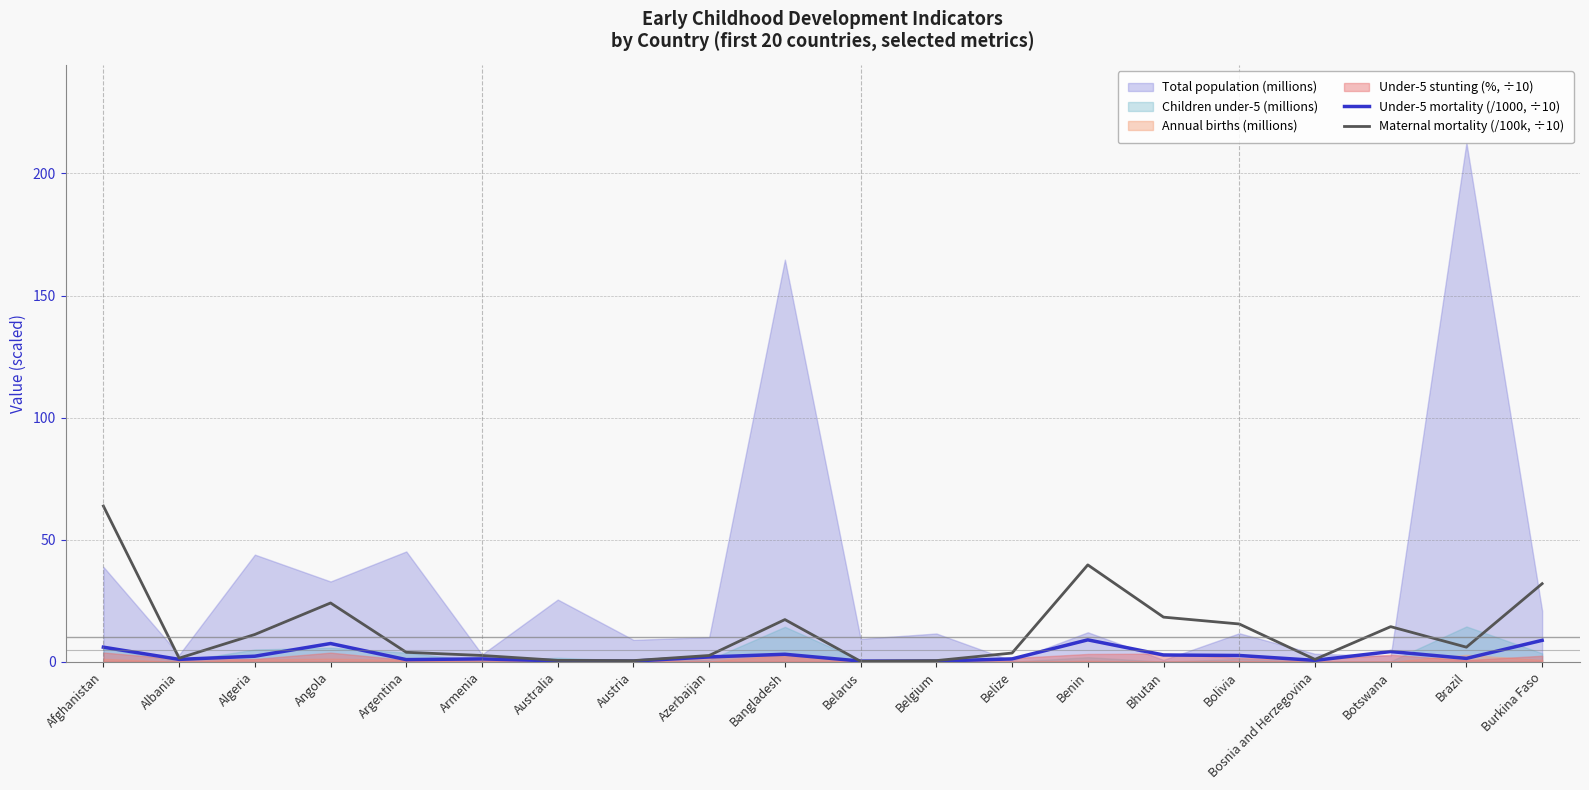

Is the value of Under-5 mortality (/1000, ÷10) at Bosnia and Herzegovina greater than the value of Maternal mortality (/100k, ÷10) at Brazil?

No